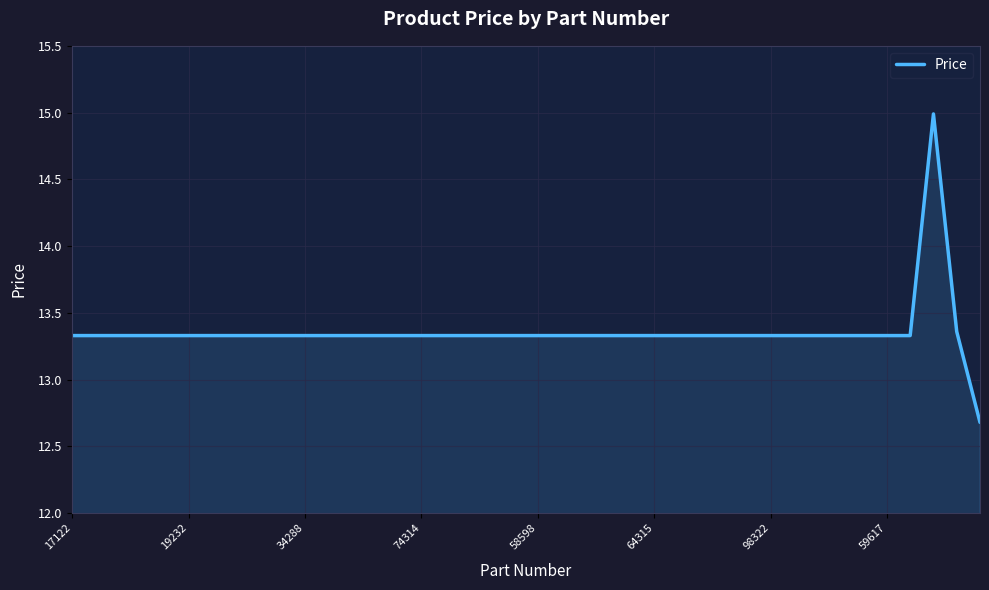

What is the difference between the maximum and minimum values?

2.3